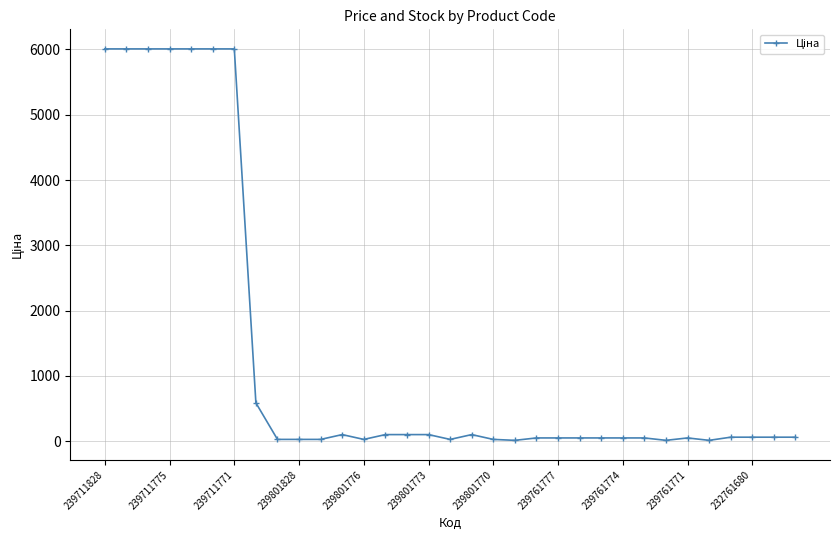

What is the maximum value shown in the chart?

6008.1